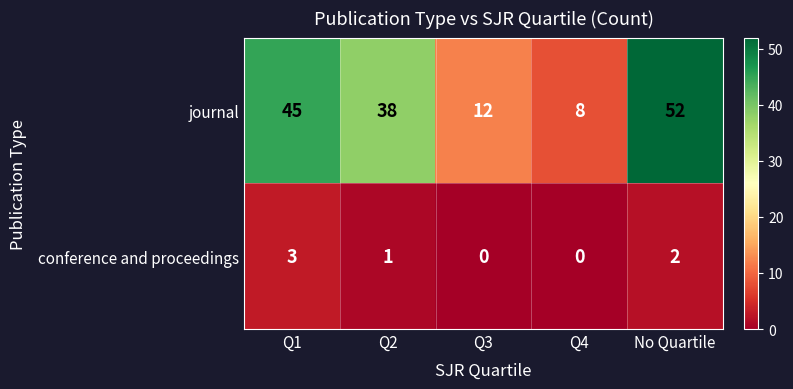

Where is conference and proceedings nearest to the value 1?

Q2